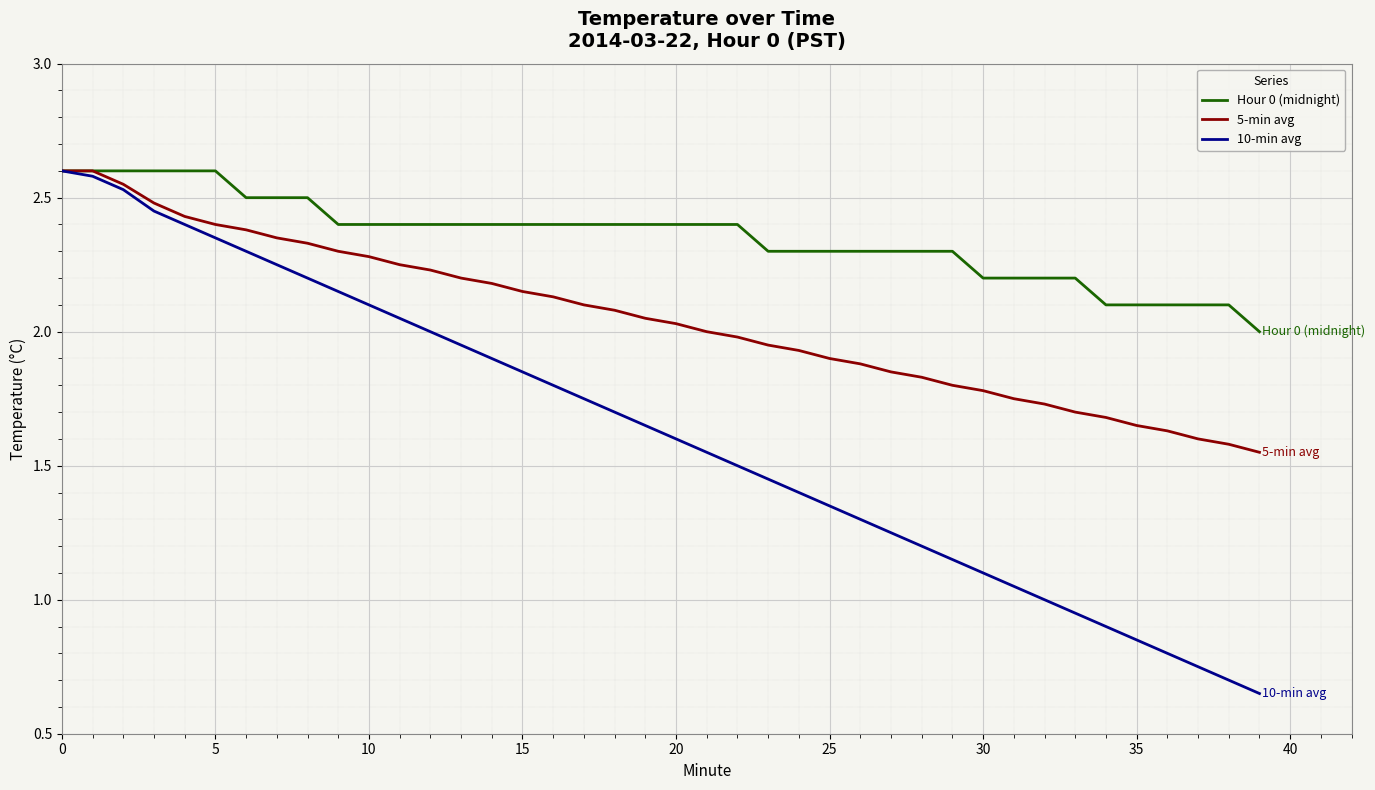

True or false: 5-min avg has more than 1 points higher than both neighbors.

False